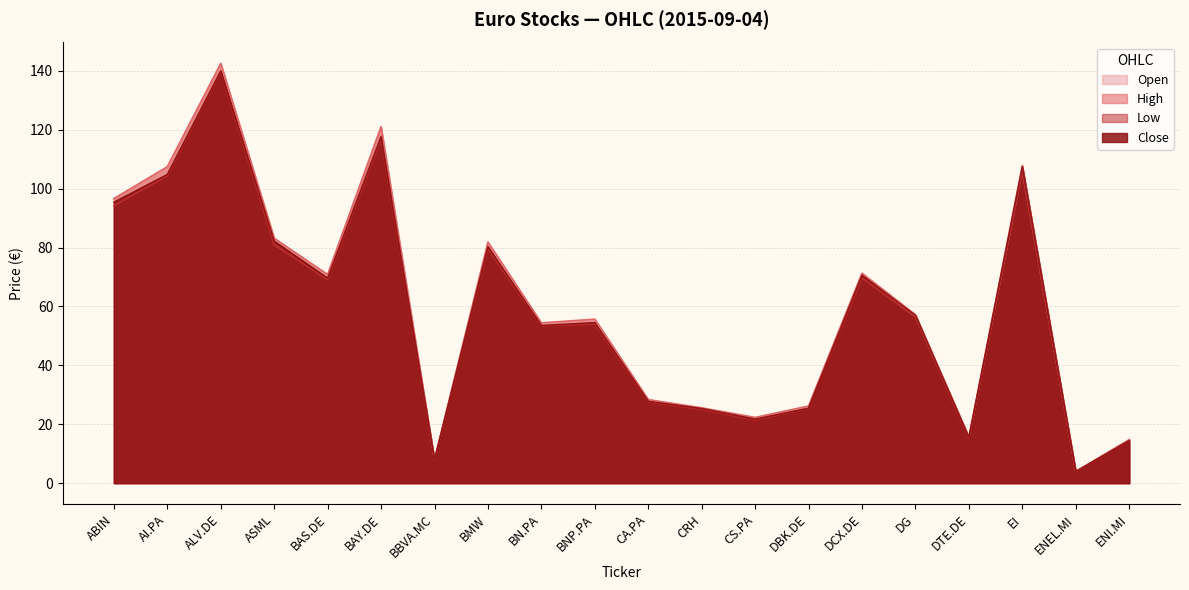

Count the number of categories in the chart.

20